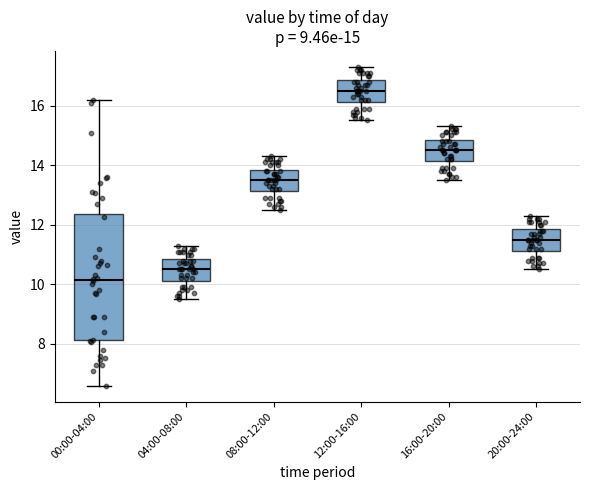

Comparing the boxes themselves (not the whiskers), which one is the tallest?

00:00-04:00